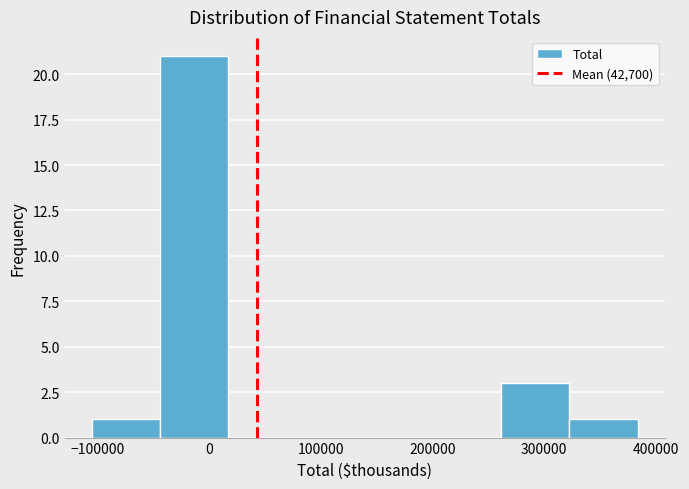

What is the height of the bar covering 320000 to 380000 on the x-axis? Neither the bar edges nor the heights are printed on the chart, so give them approximately, as read against the axes.

1